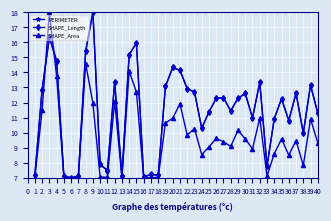

Is it true that SHAPE_Length equals 18.3 at 34?

False